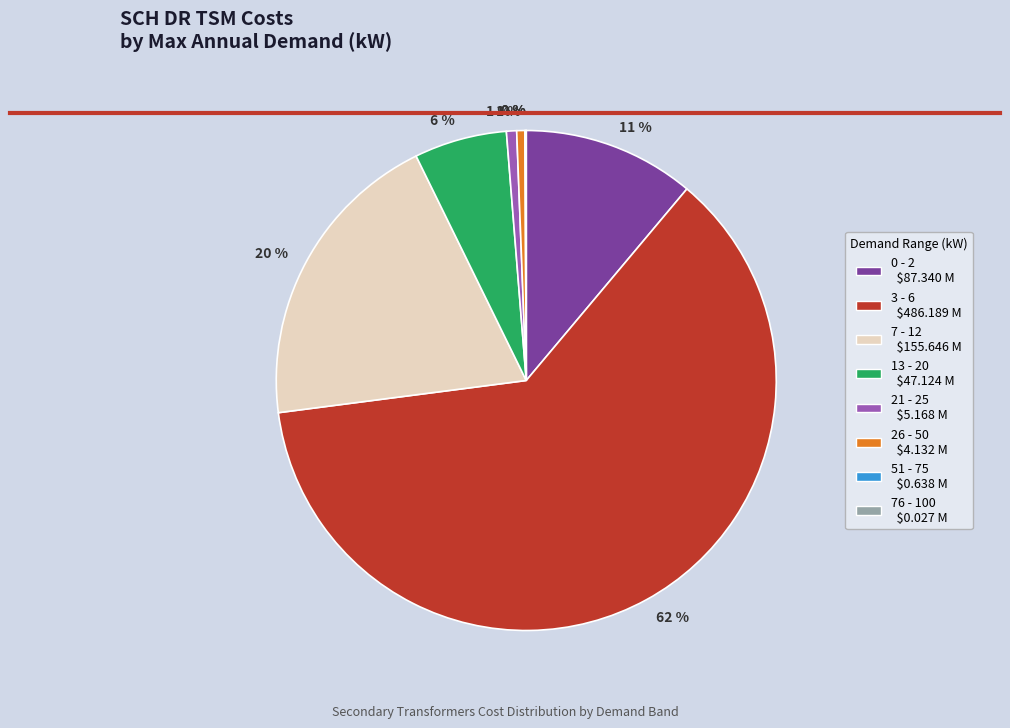

Is there any slice that represents more than half of the pie?

Yes